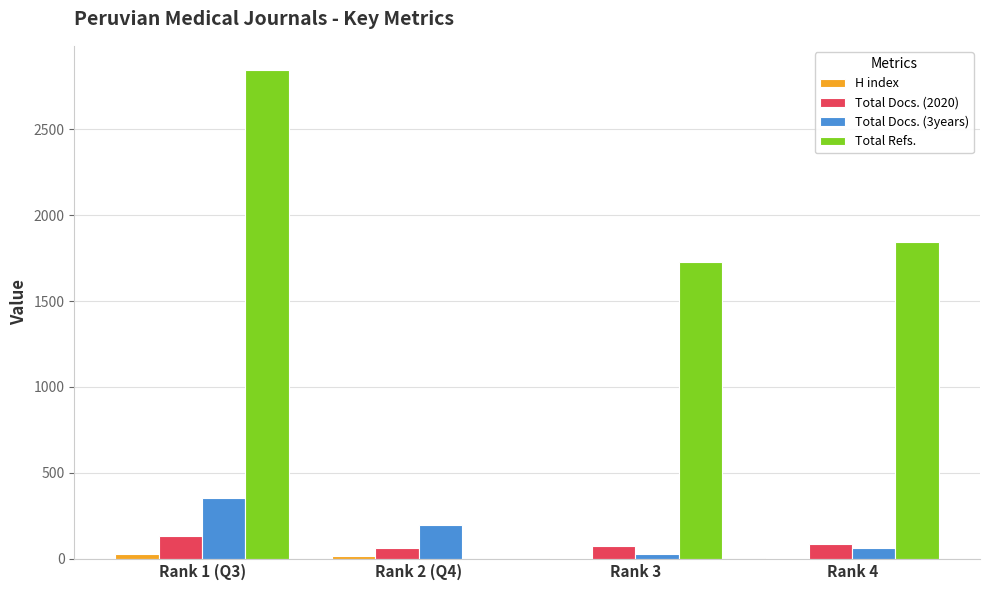

The value of Total Refs. at Rank 2 (Q4) is 0. True or false?

True